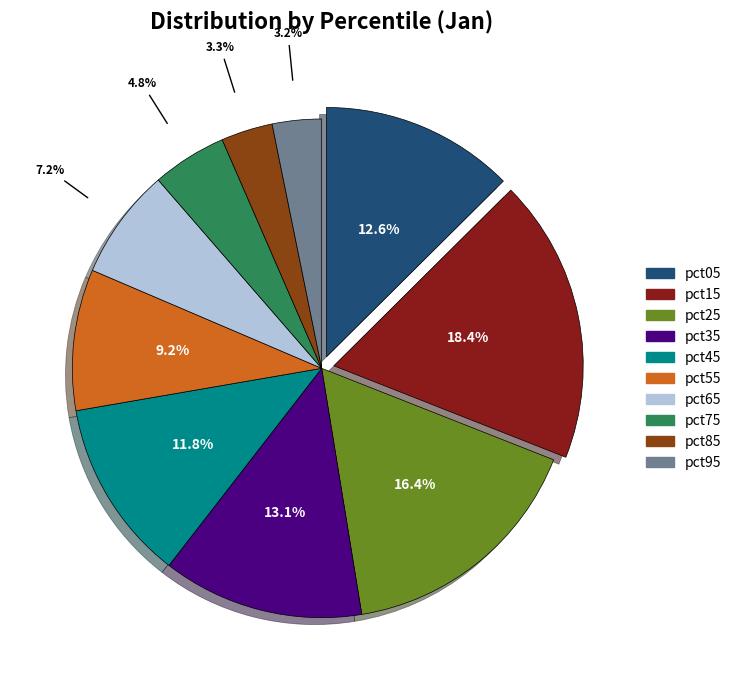

Which category has the biggest portion of the pie?

pct15